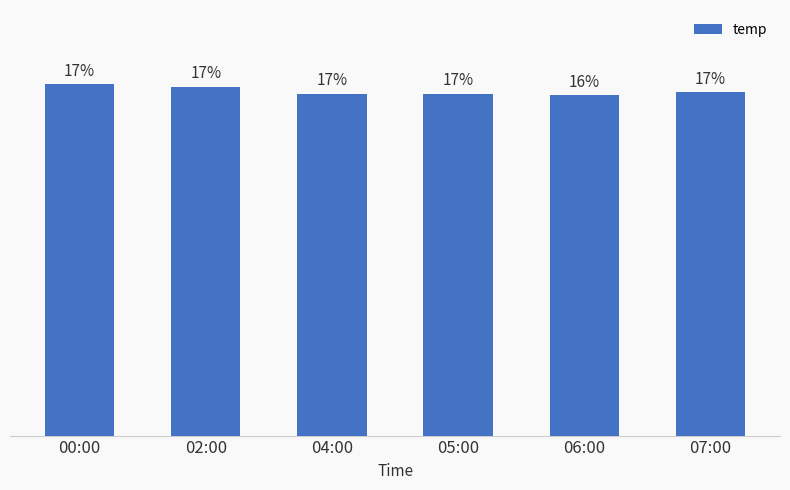

How many values exceed 24?

5